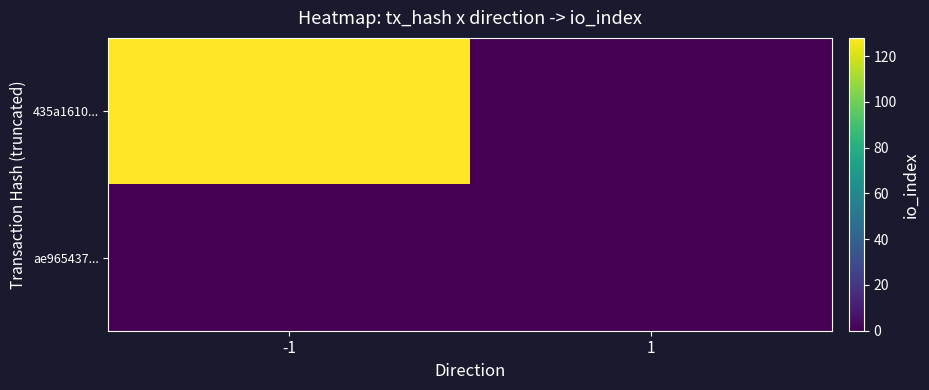

At -1, list the series in order from largest to smallest.

435a1610..., ae965437...